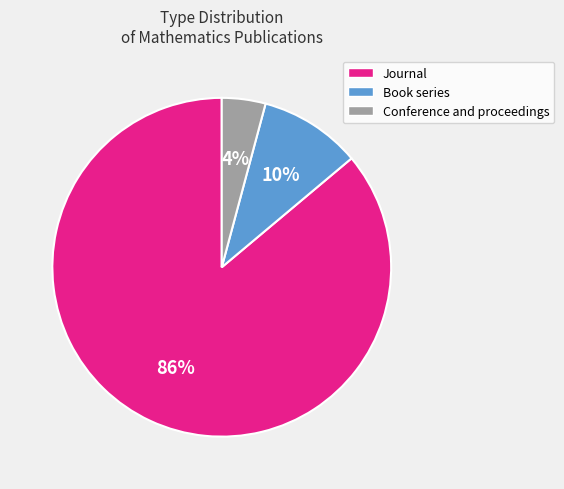

To the nearest percent, what is the average slice percentage?

33%